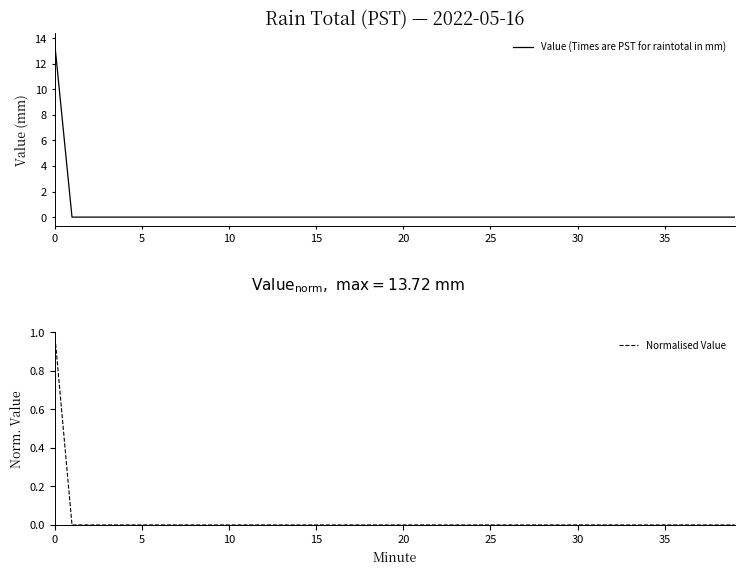

What is the label of the 2nd point from the right?

38